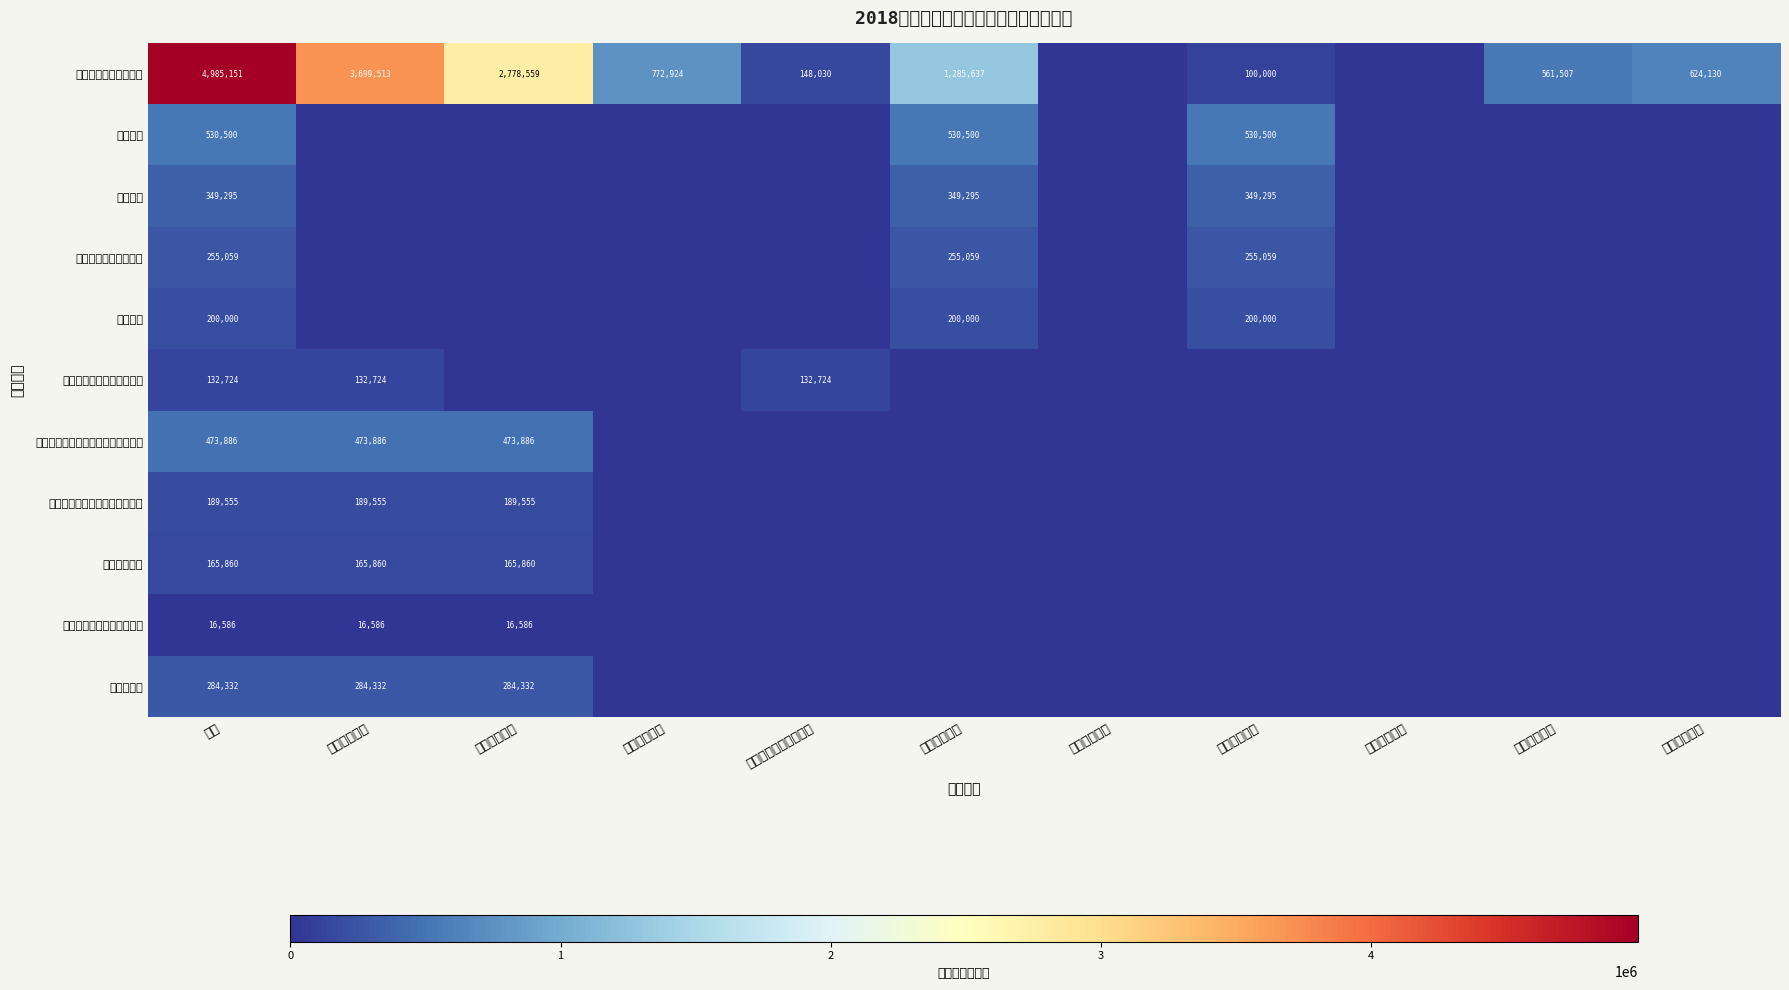

True or false: 其他行政事业单位医疗支出 has a value of 5714 at 工资福利支出.

False